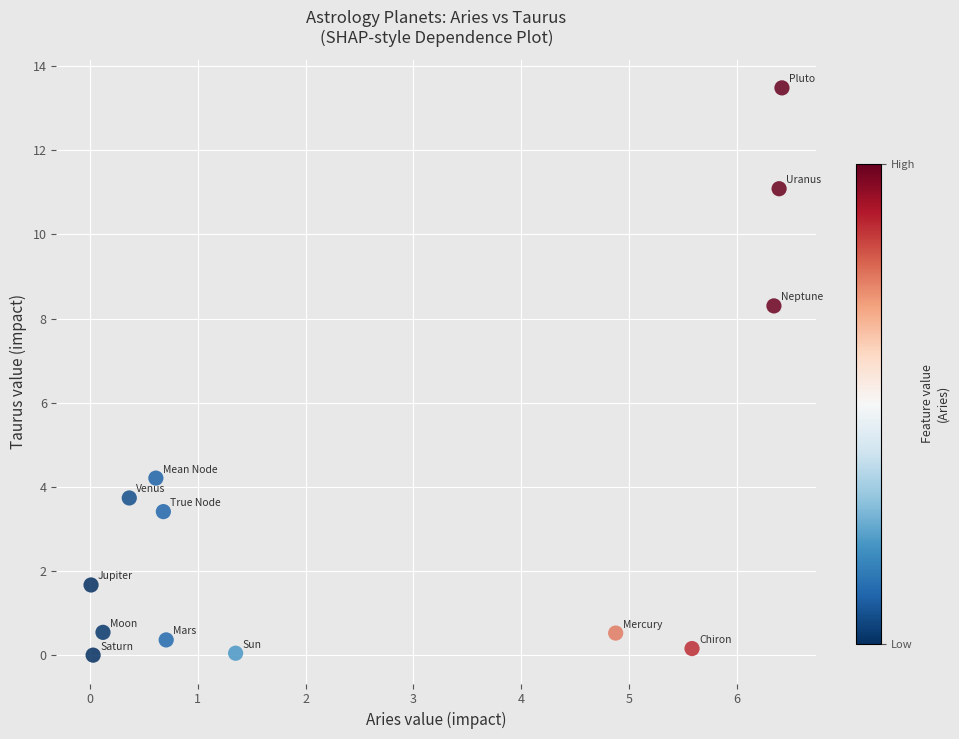

What Y value in the scatter plot is closest to 6?

4.2